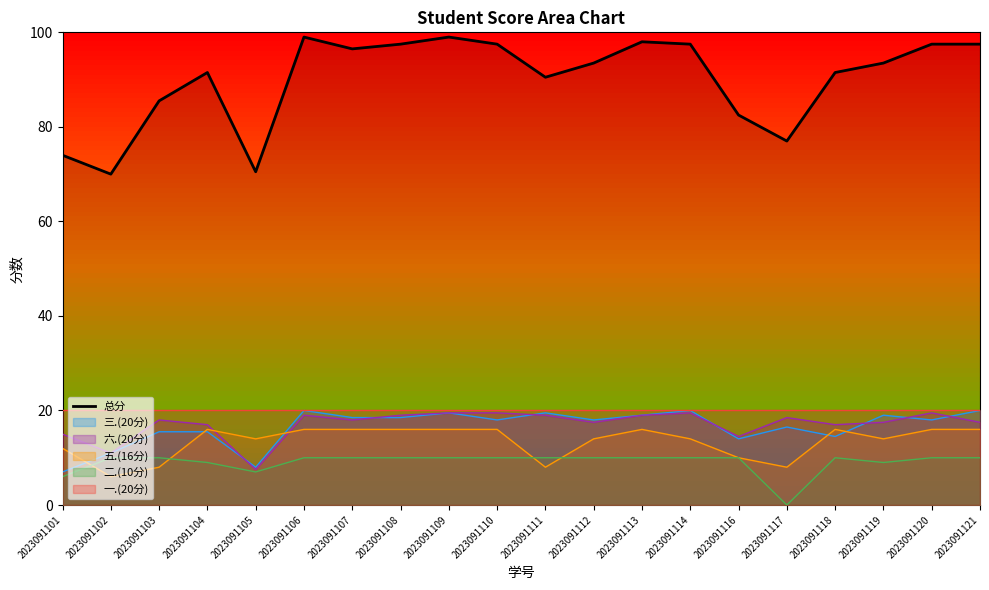

What is the difference between the values at 2023091106 and 2023091119?

5.5